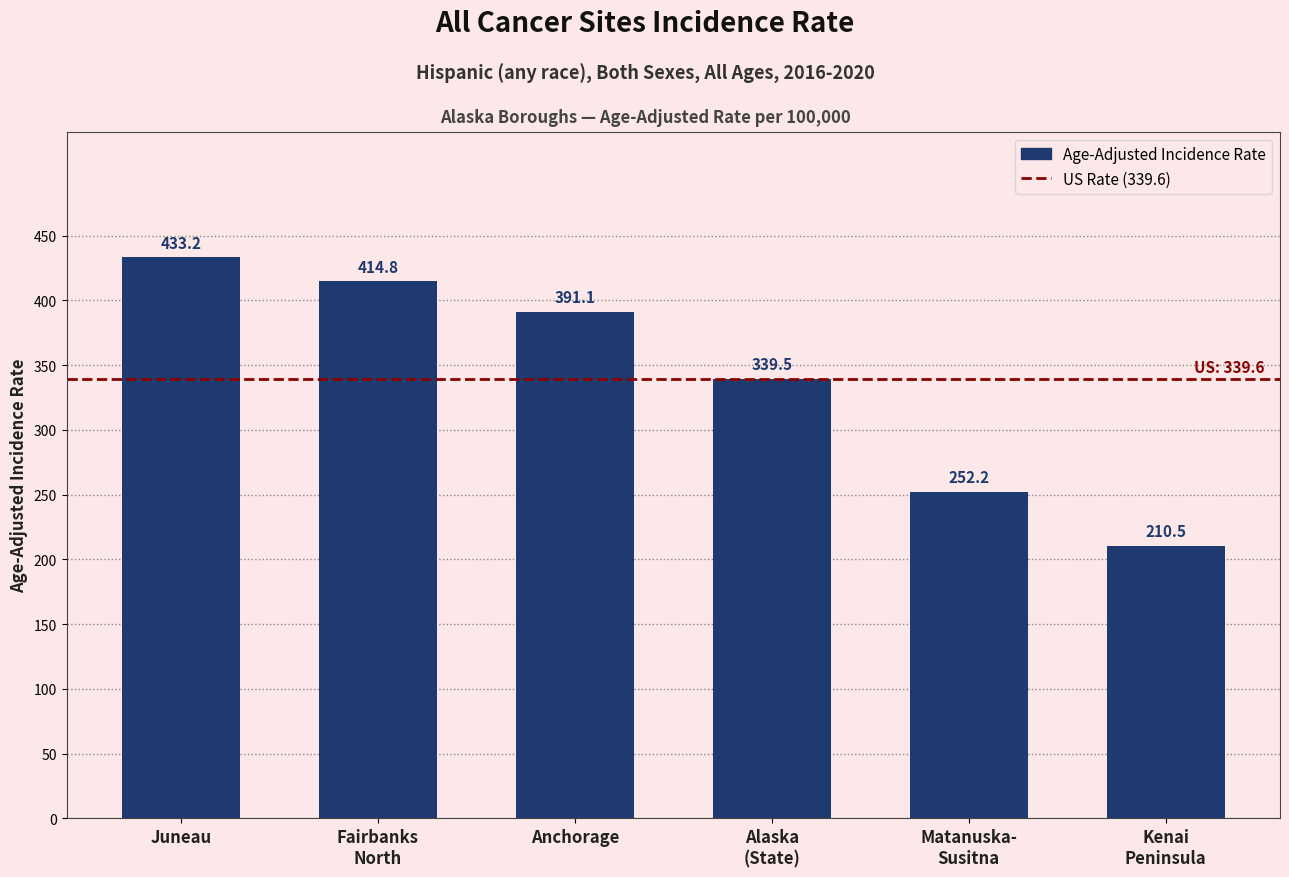

What is the label of the 6th bar from the left?

Kenai
Peninsula